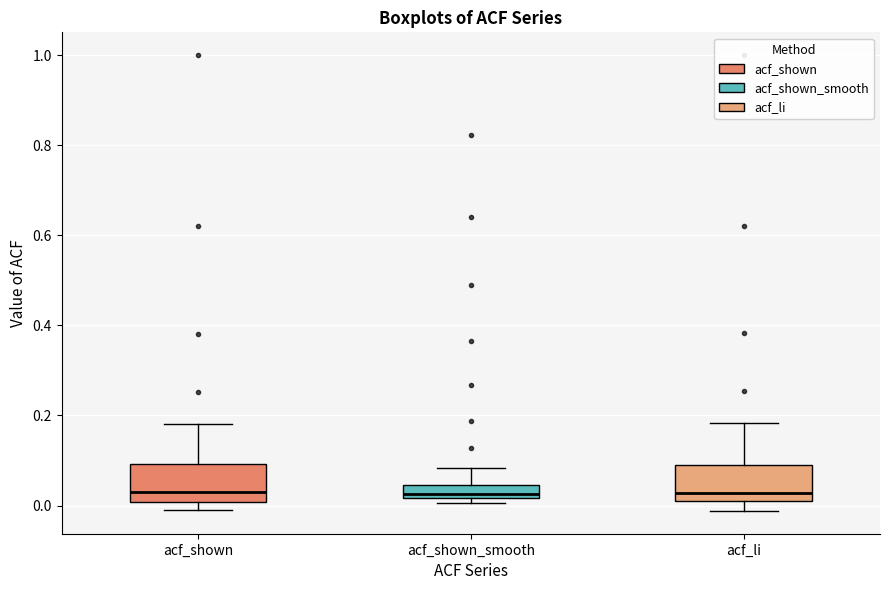

Where does the upper whisker of the box for acf_shown end on the y-axis? The values are not printed on the chart, so give them approximately, as read against the axis.

0.18